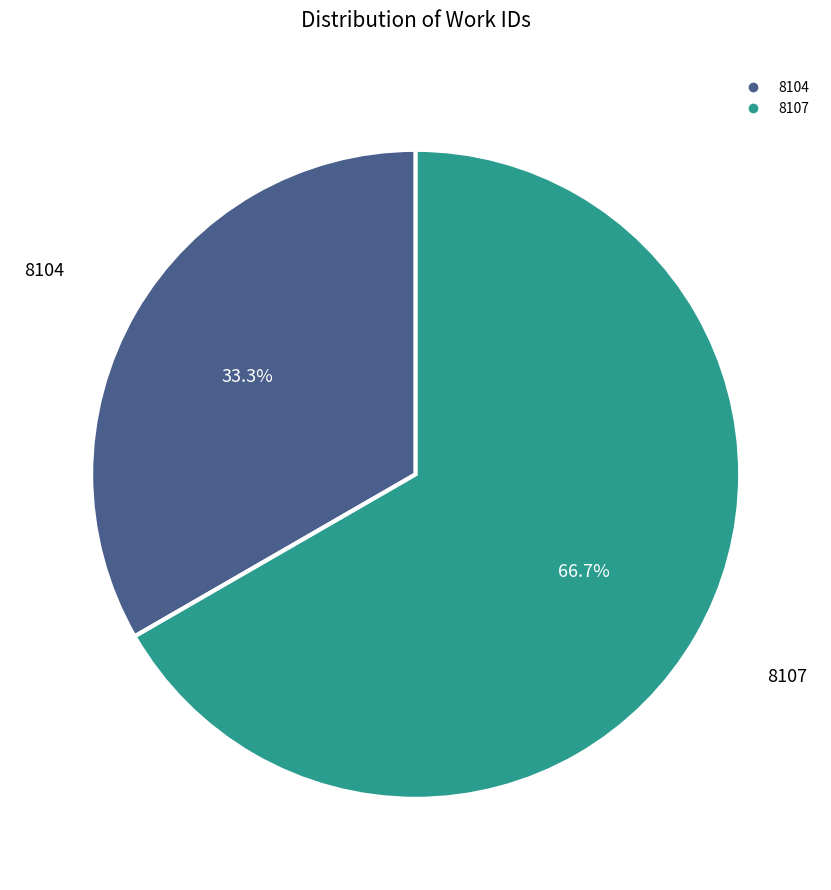

Does any single category account for the majority?

Yes